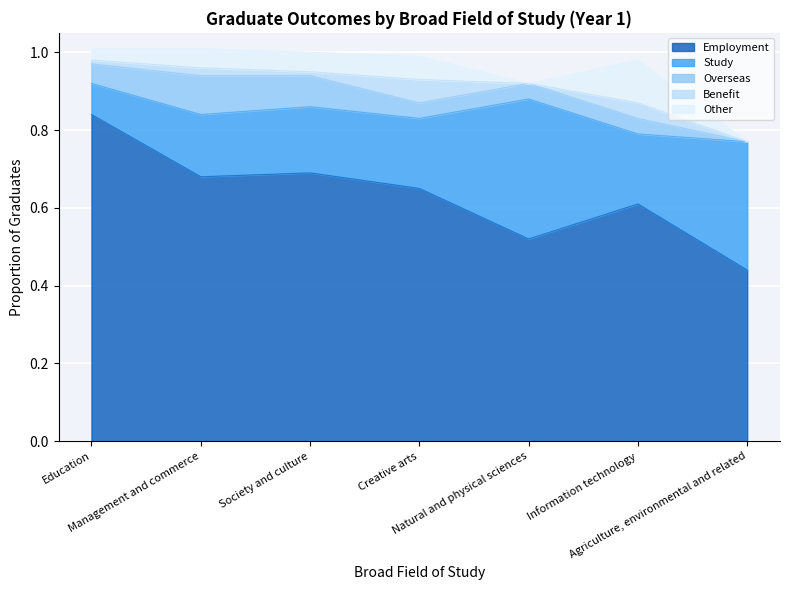

What is the approximate value of Benefit at Creative arts?

0.1